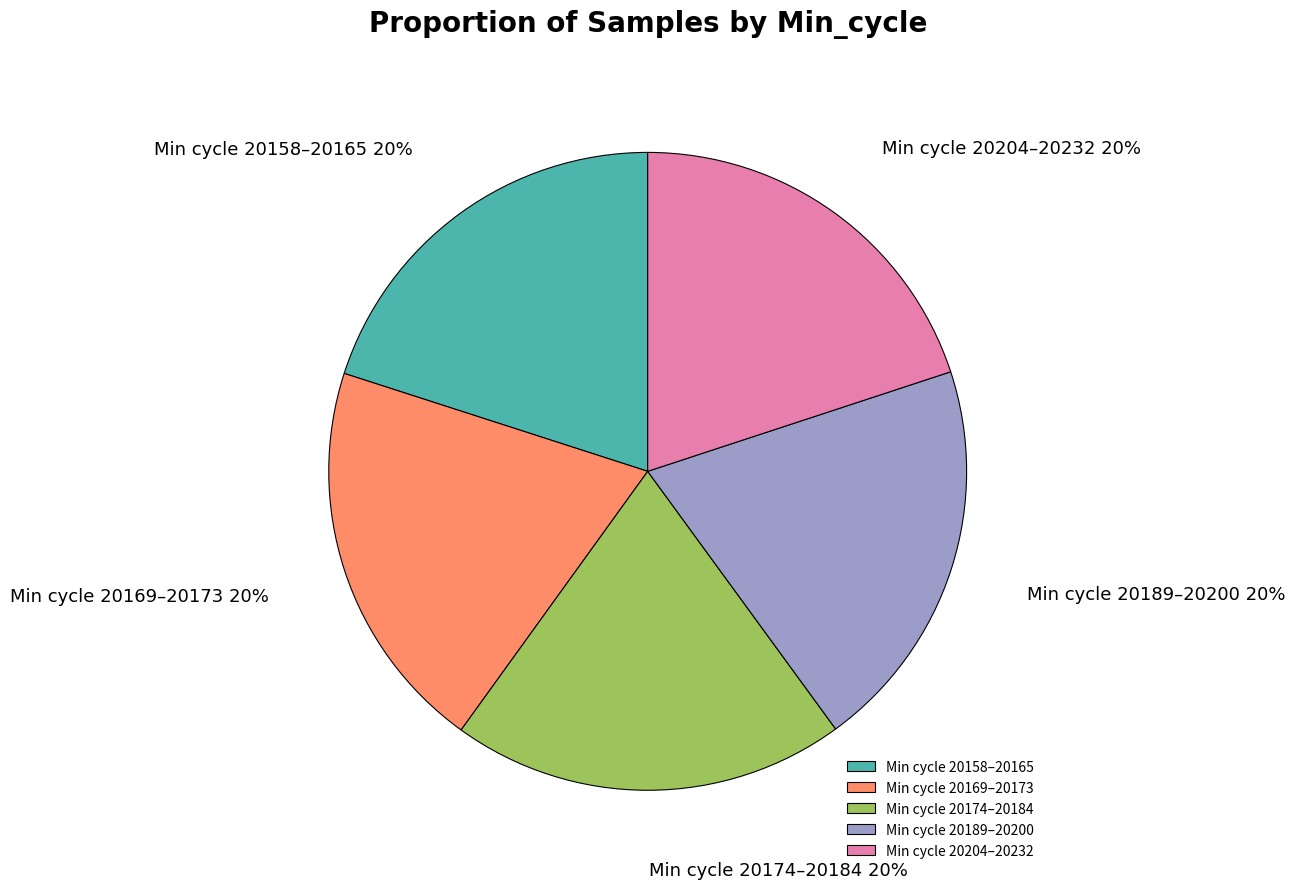

Is there a majority slice in this chart?

No